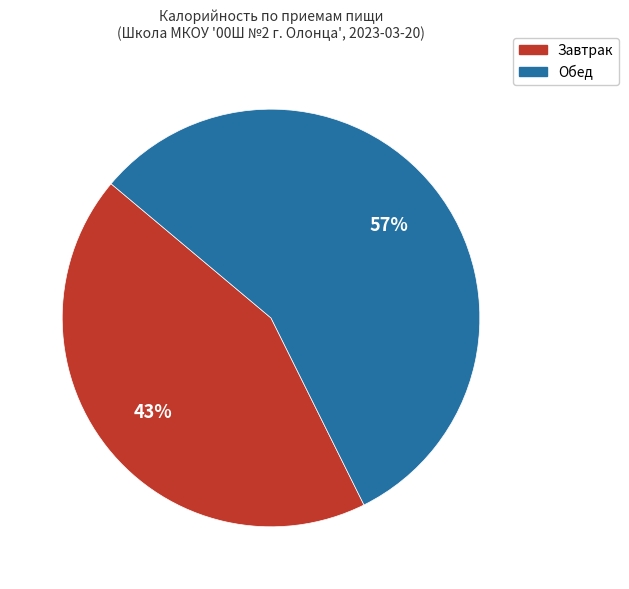

Does any single category account for the majority?

Yes